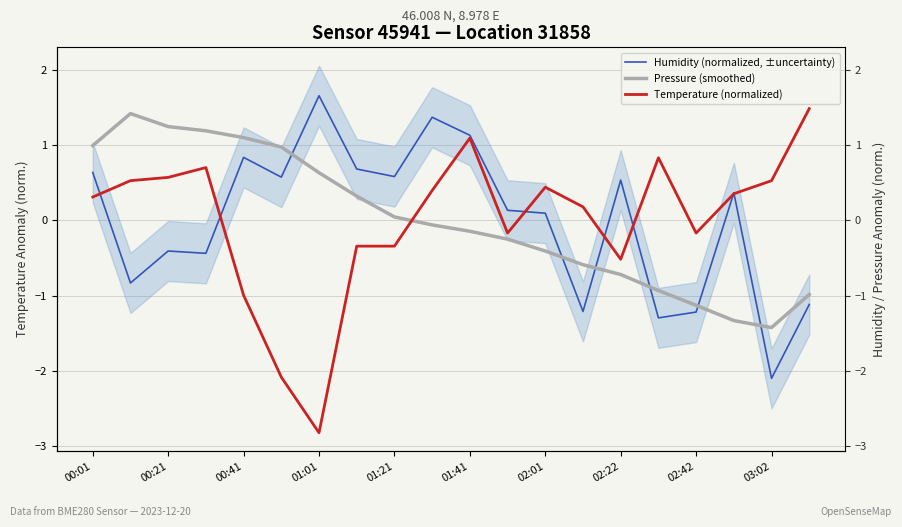

At which category does Pressure (smoothed) reach its first local valley?

03:02